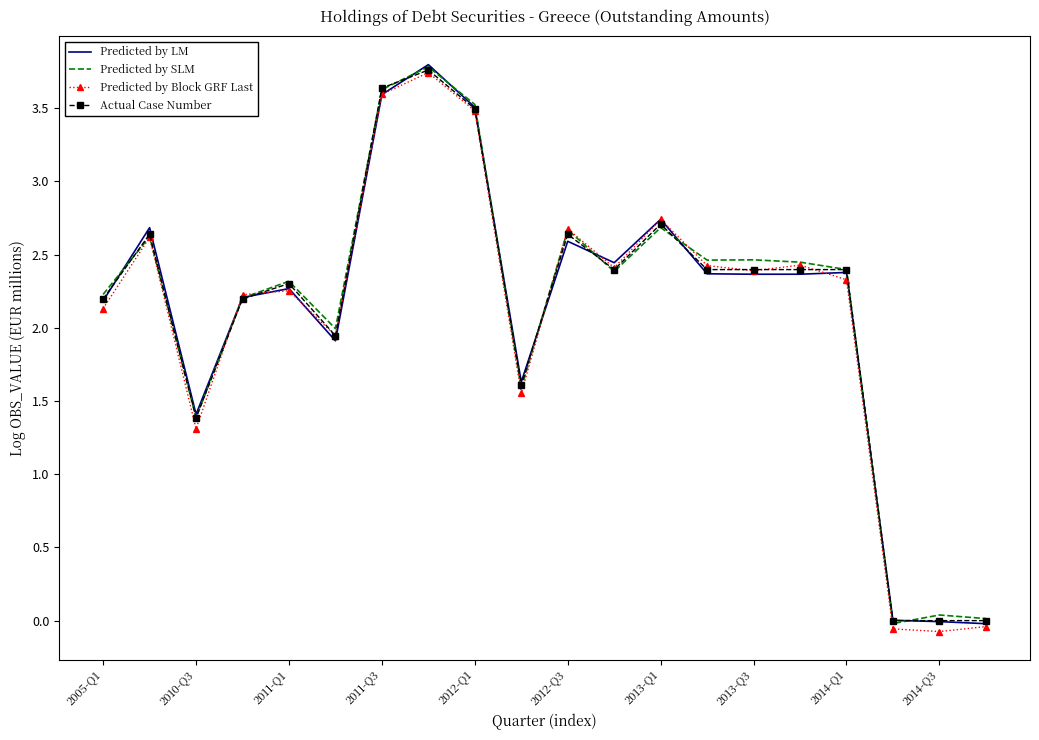

What is the maximum value shown in the chart?

3.8